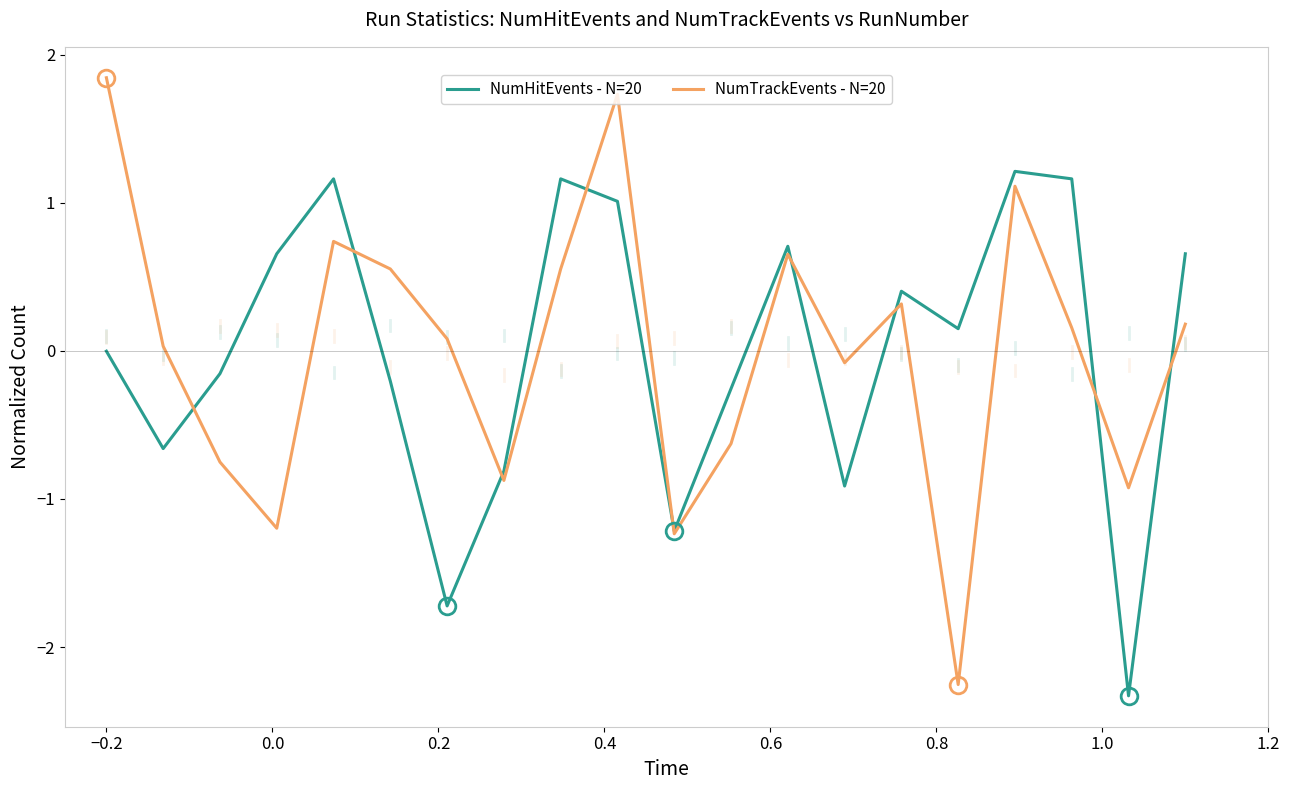

Which series has the widest spread of values?

NumTrackEvents - N=20